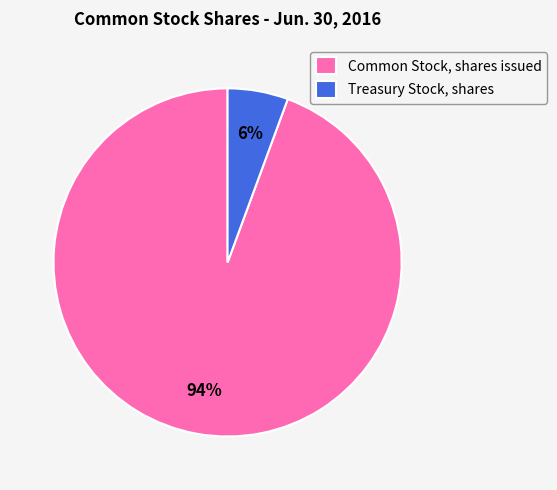

Combined, do Treasury Stock, shares and Common Stock, shares issued account for over 50%?

Yes